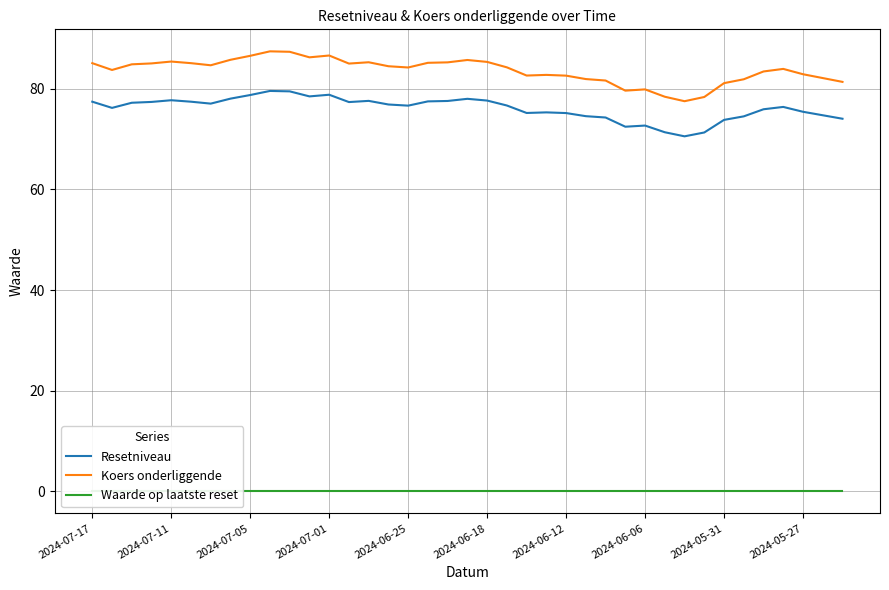

The Koers onderliggende series shows 47.3 at 2024-06-12. True or false?

False